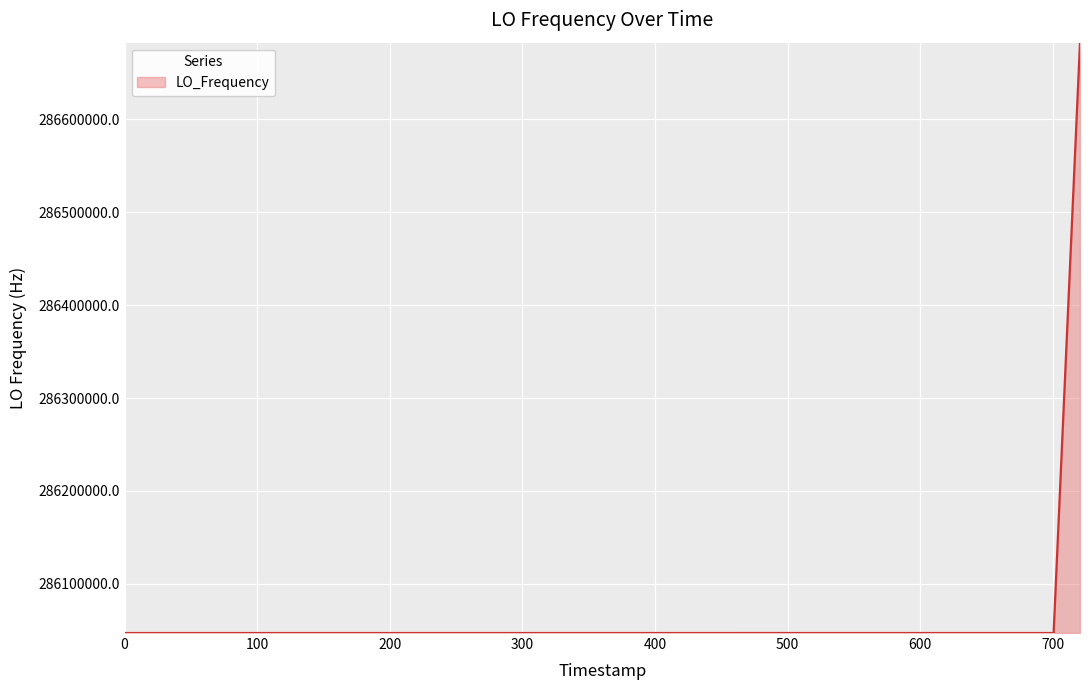

What is the difference between the maximum and minimum values?

635707.8